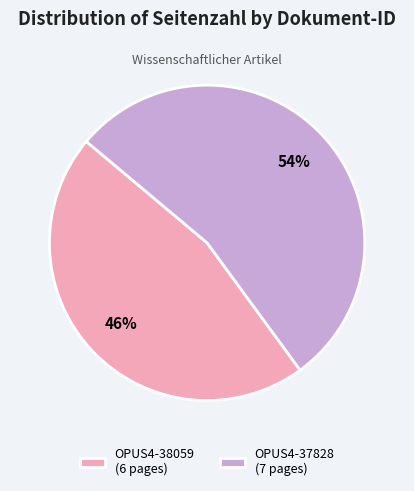

To the nearest percent, what percentage of the pie is OPUS4-37828?

54%